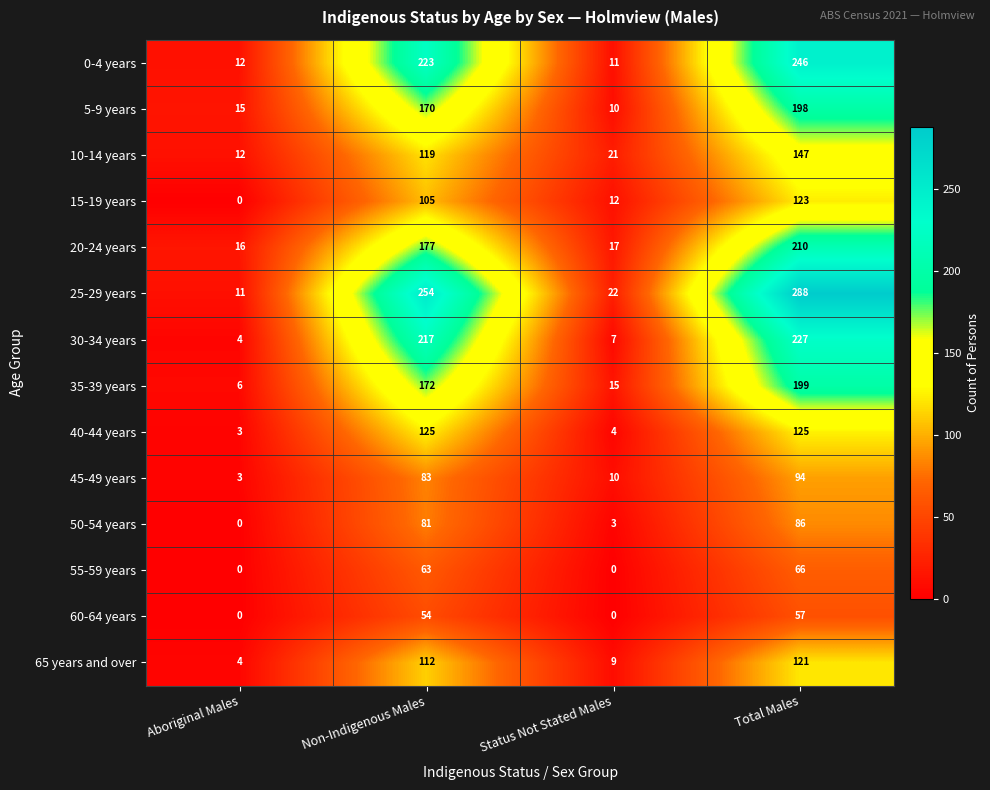

Where is 45-49 years nearest to the value 48?

Non-Indigenous Males